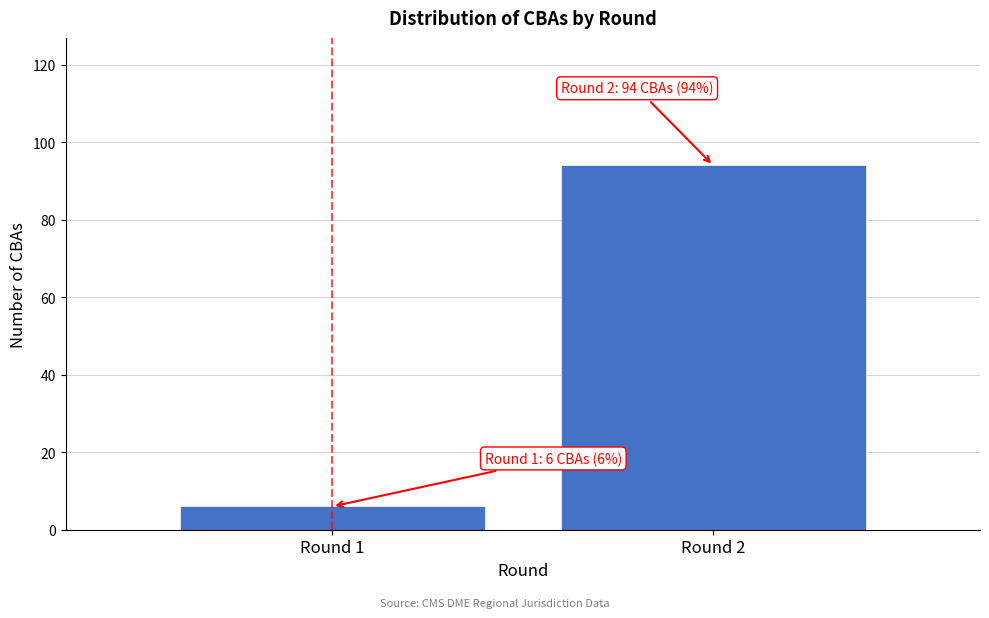

Reading left to right, what are all the values shown in this chart?

6	94